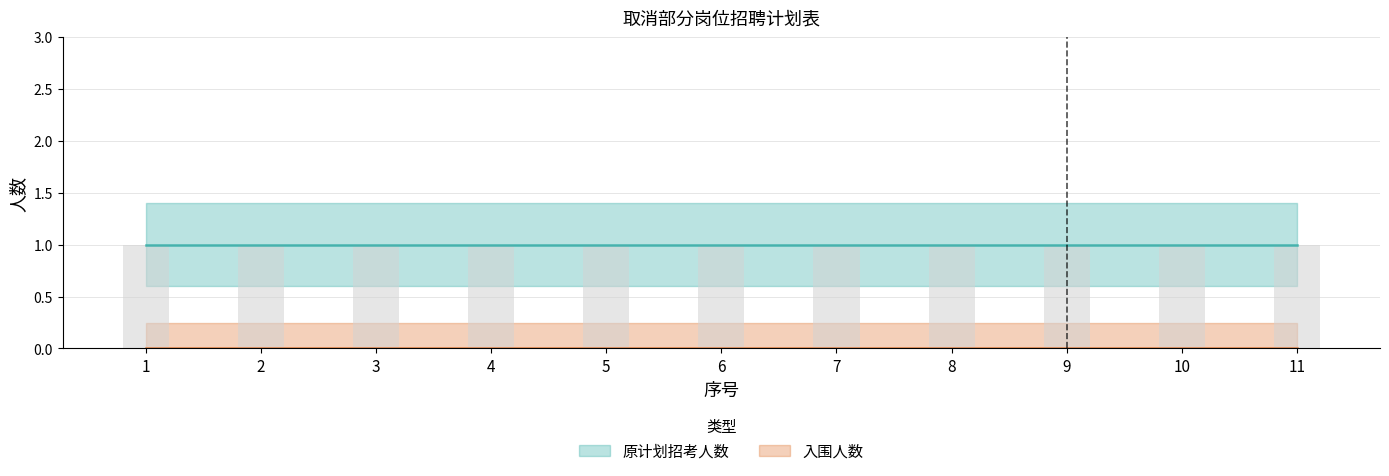

The 入围人数 series shows 0 at 3. True or false?

True